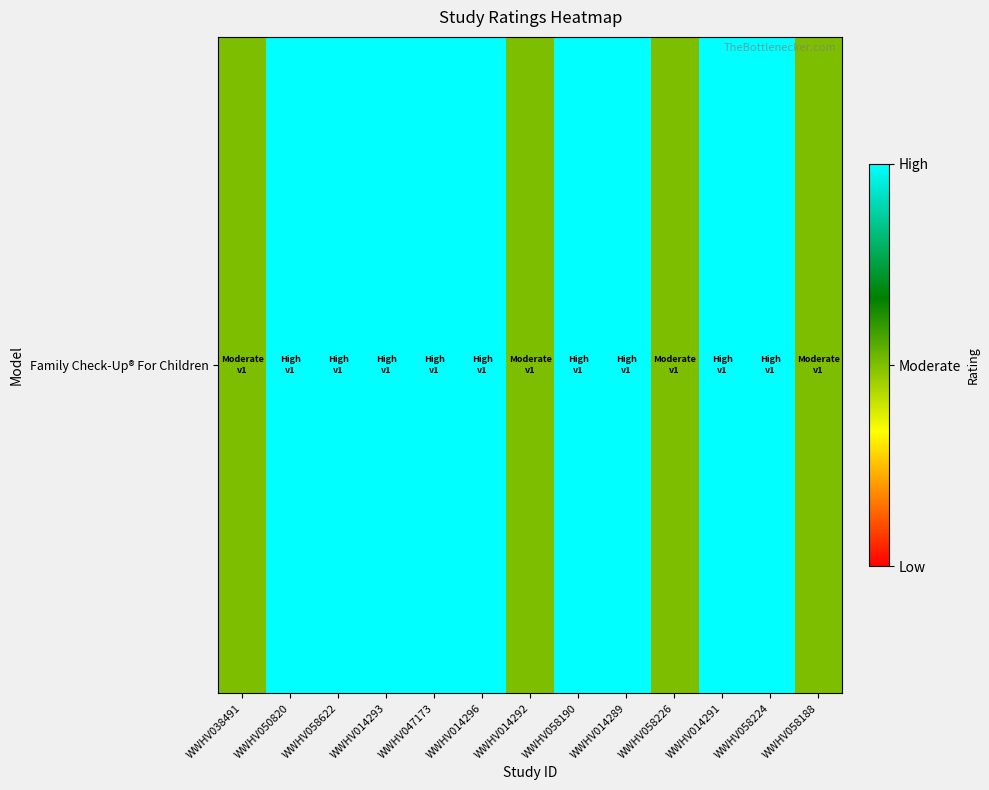

Rank the categories by value from lowest to highest.

WWHV038491, WWHV014292, WWHV058226, WWHV058188, WWHV050820, WWHV058622, WWHV014293, WWHV047173, WWHV014296, WWHV058190, WWHV014289, WWHV014291, WWHV058224